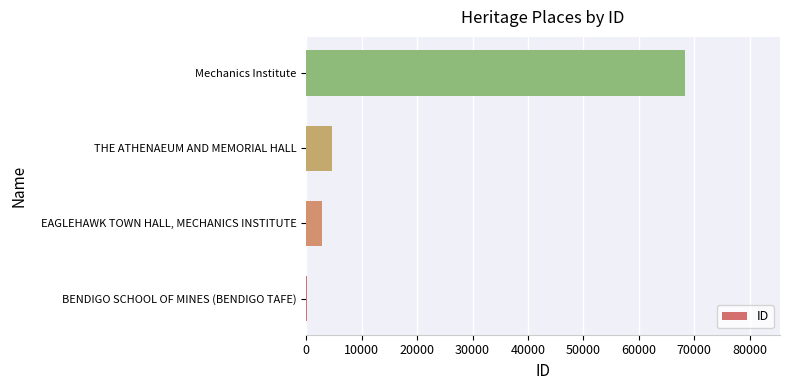

Reading bottom to top, extract all data points from this chart.

BENDIGO SCHOOL OF MINES (BENDIGO TAFE)=129	EAGLEHAWK TOWN HALL, MECHANICS INSTITUTE=2847	THE ATHENAEUM AND MEMORIAL HALL=4612	Mechanics Institute=68387